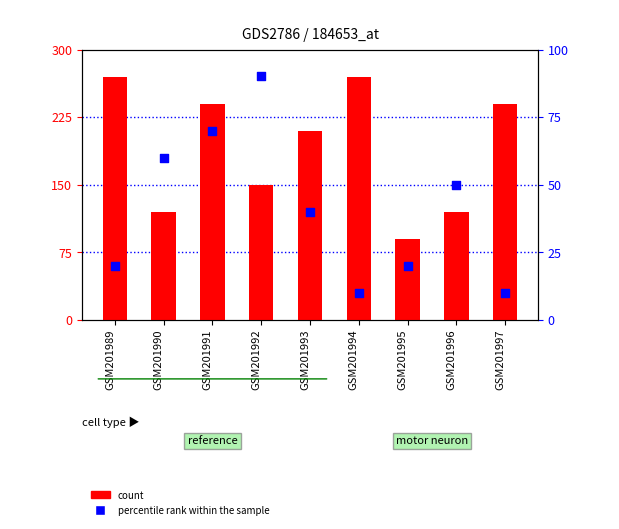

Which series reaches the minimum Y coordinate?

percentile rank within the sample